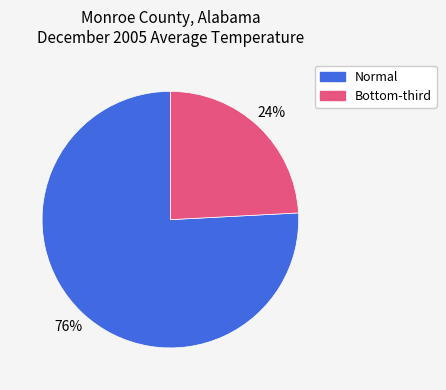

Is there any slice that represents more than half of the pie?

Yes